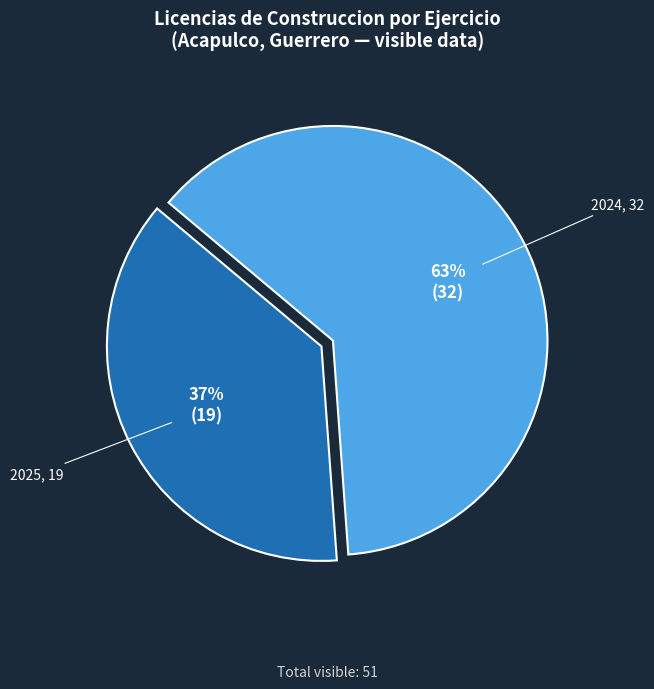

Which slice is the largest?

2024